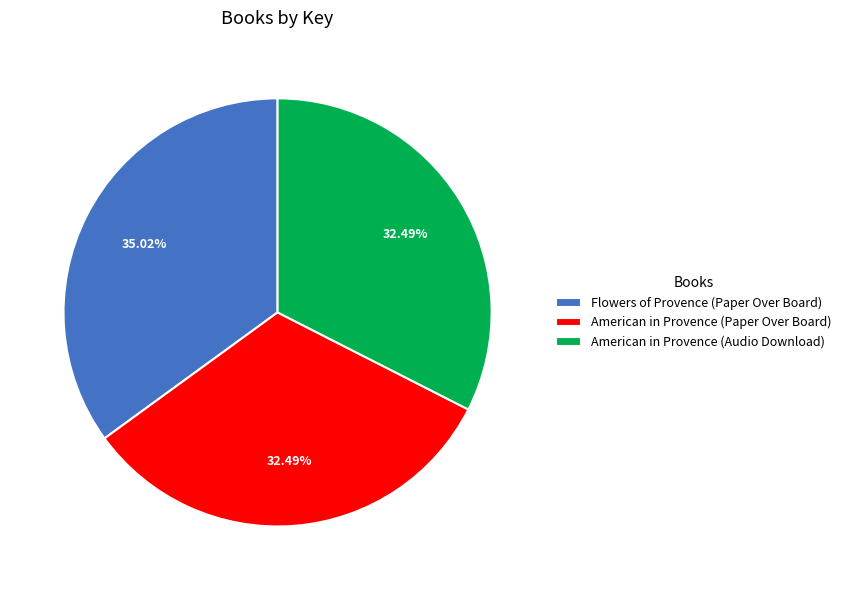

Which slice is the largest?

Flowers of Provence (Paper Over Board)